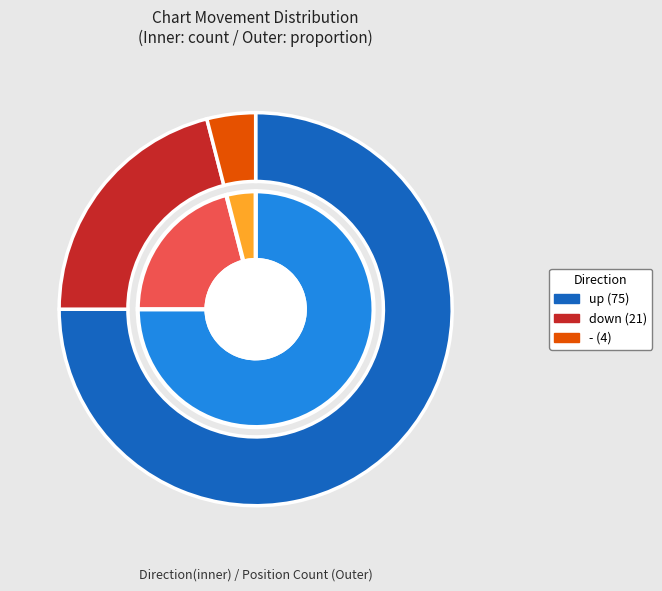

How much of the chart is everything except -?

96.0%